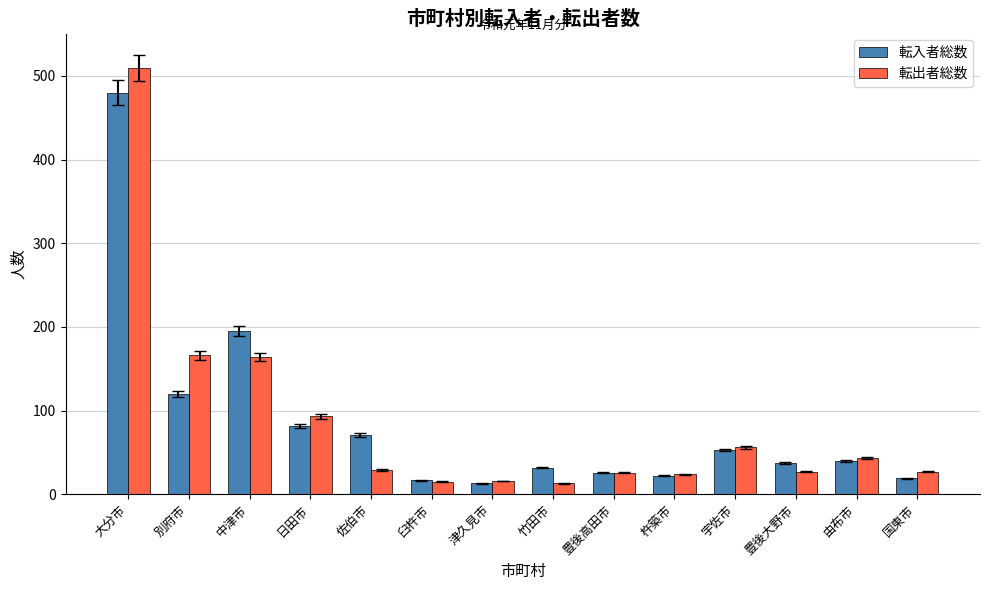

At which category is the sum across all series the highest?

大分市